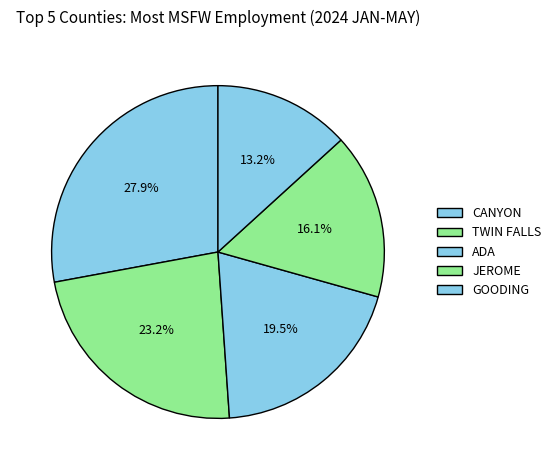

What percentage do JEROME and ADA together represent?

35.7%